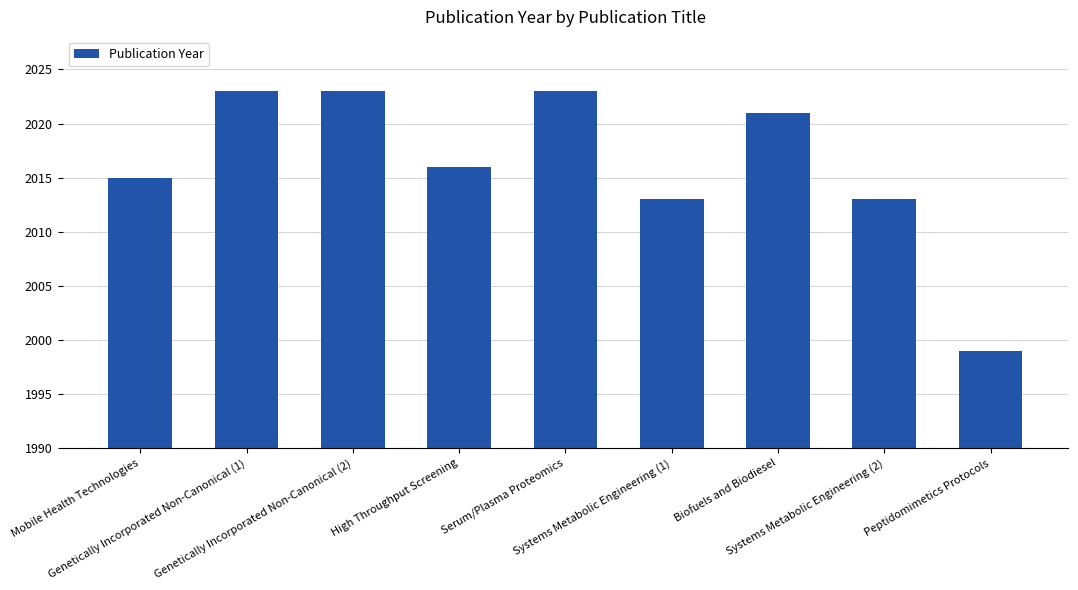

Is it true that the value at Biofuels and Biodiesel is 2021?

True